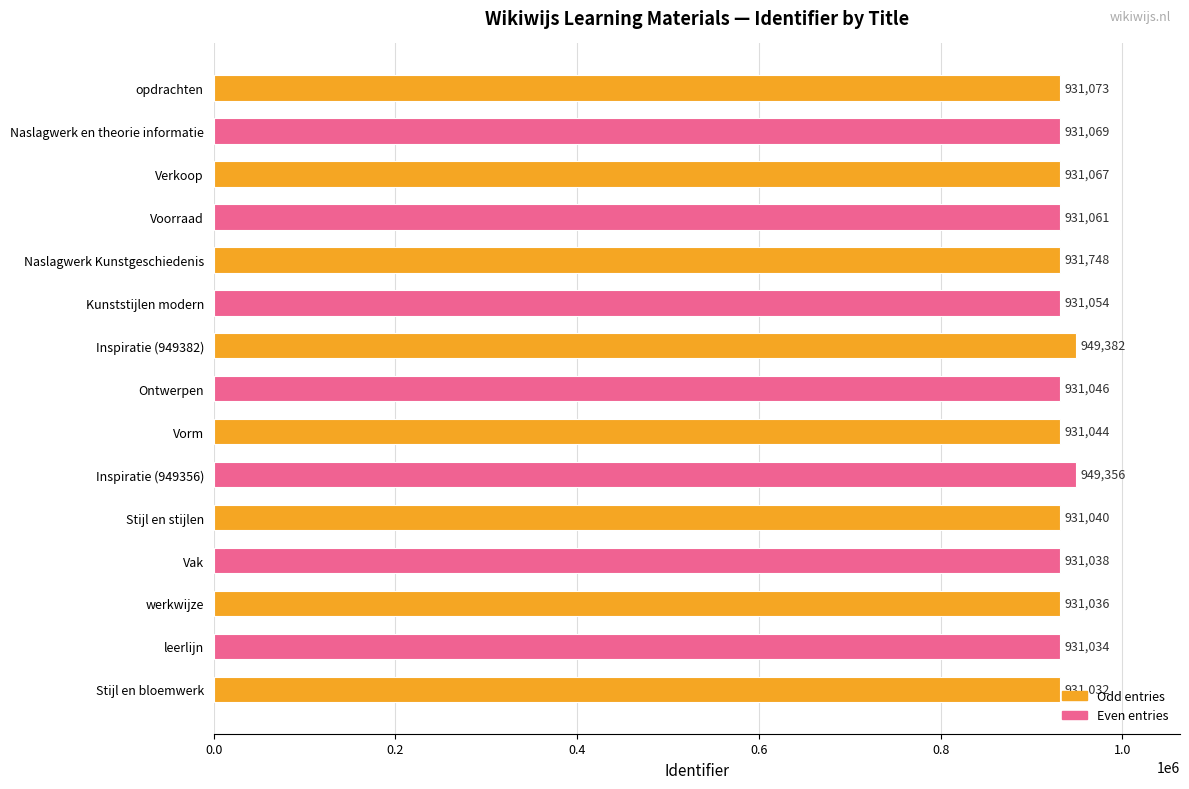

The value at werkwijze is 931036. True or false?

True